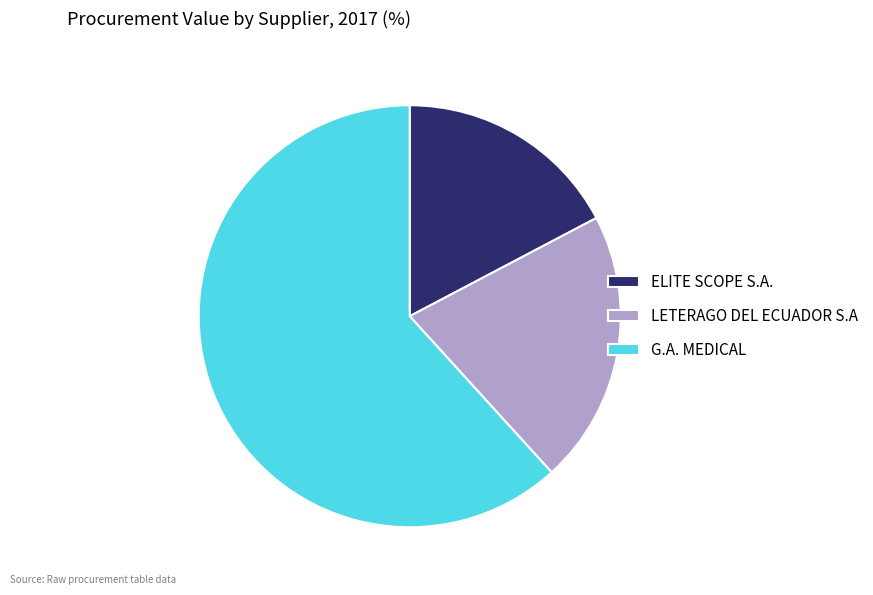

Rank the categories by value from lowest to highest.

ELITE SCOPE S.A., LETERAGO DEL ECUADOR S.A, G.A. MEDICAL